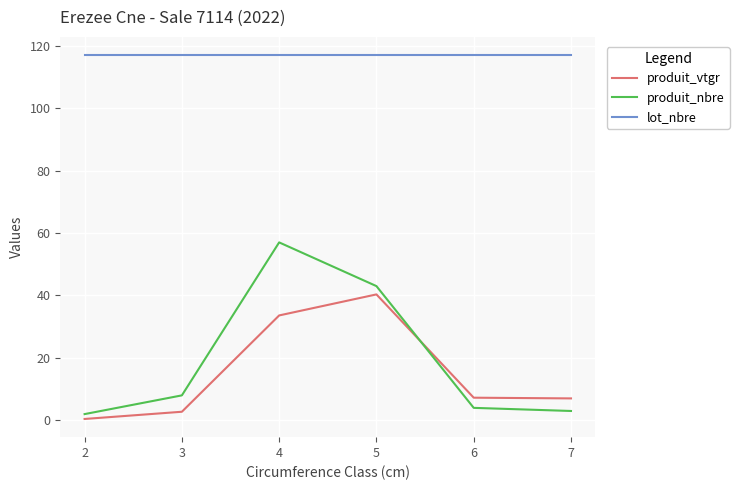

What is the difference between the second highest and second lowest values in the produit_nbre series?

40.0